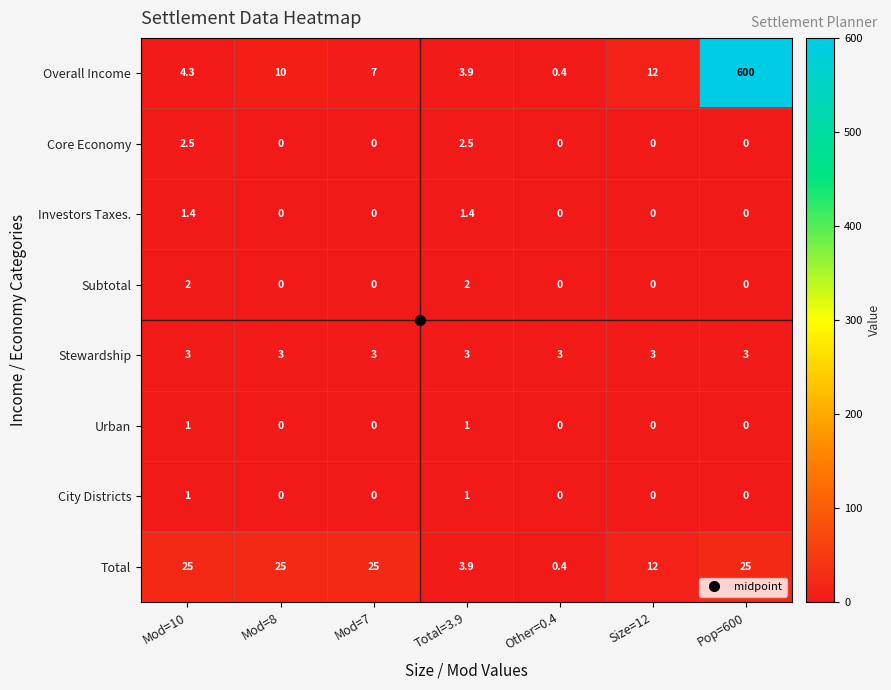

What is the spread (max minus min) of values at Other=0.4?

3.0